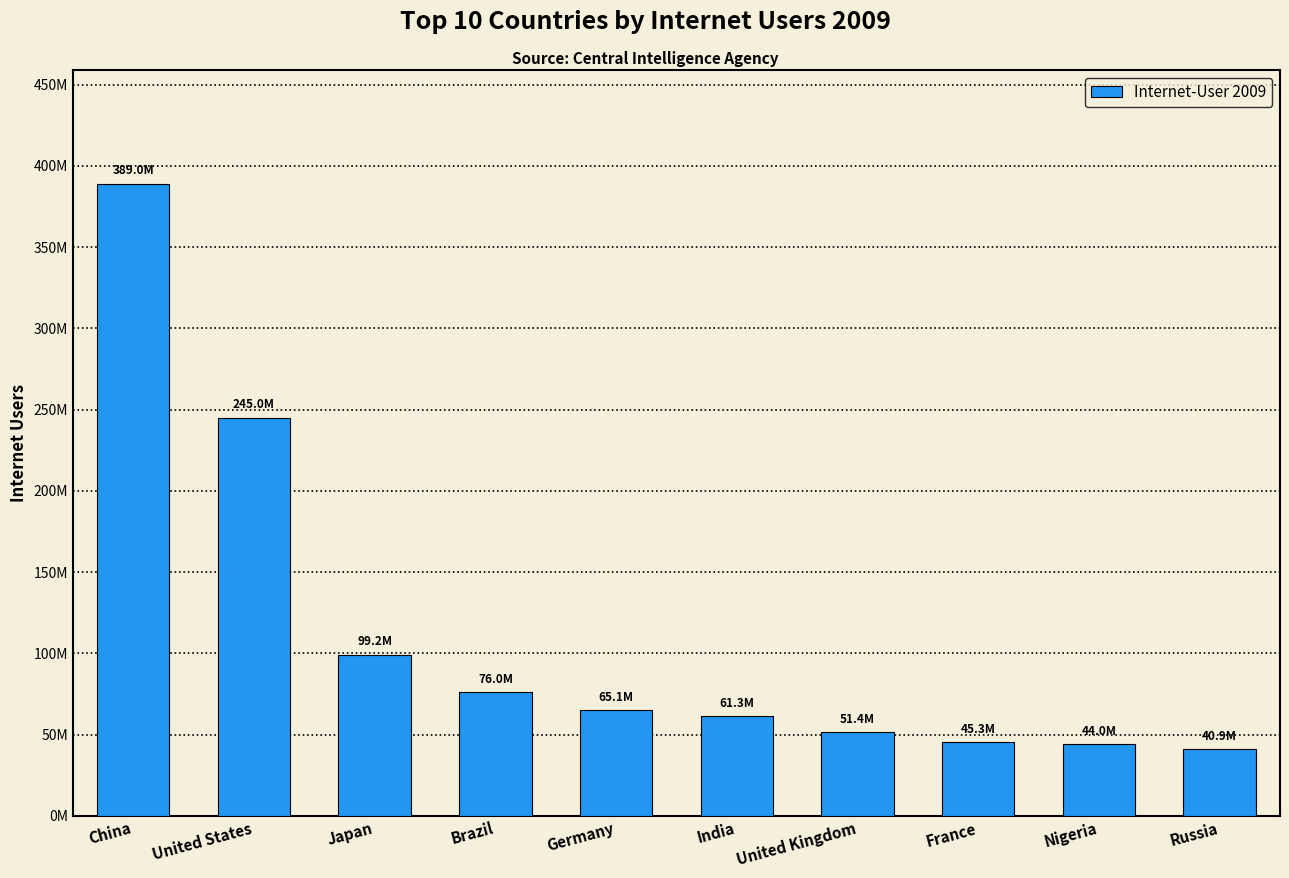

Where is the data nearest to the value 214926500?

United States